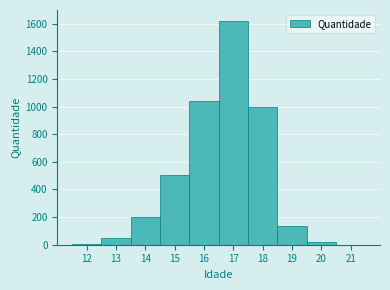

Reading left to right, transcribe this chart: for each bar, give the range it covers on the x-axis and its height. The values are not printed on the chart, so give them approximately, as read against the axis.

11.5 to 12.5: under 20
12.5 to 13.5: 40
13.5 to 14.5: 200
14.5 to 15.5: 500
15.5 to 16.5: 1040
16.5 to 17.5: 1620
17.5 to 18.5: 1000
18.5 to 19.5: 140
19.5 to 20.5: under 20
20.5 to 21.5: 0